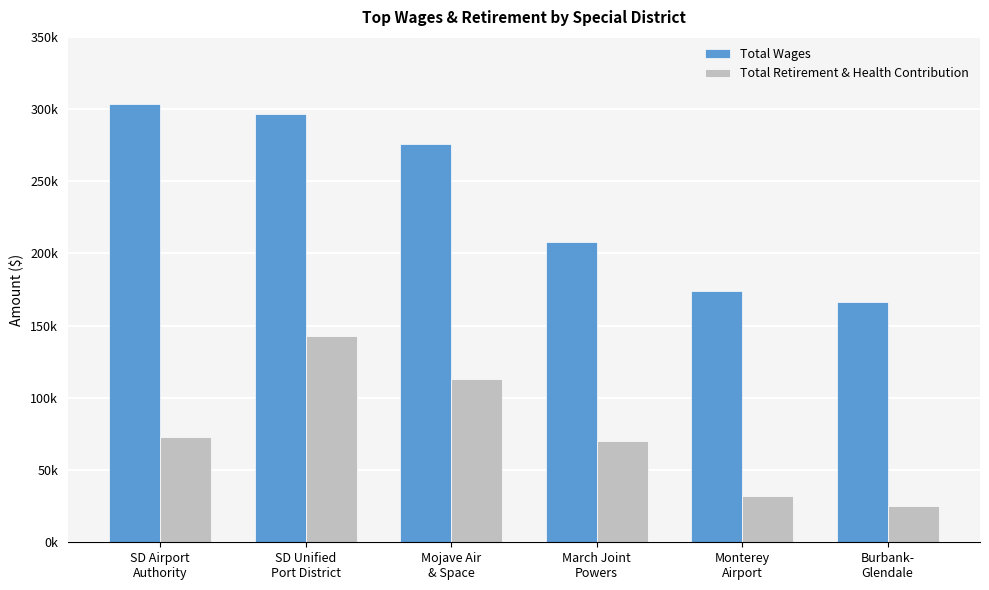

What are all the series names shown in the legend?

Total Wages, Total Retirement & Health Contribution